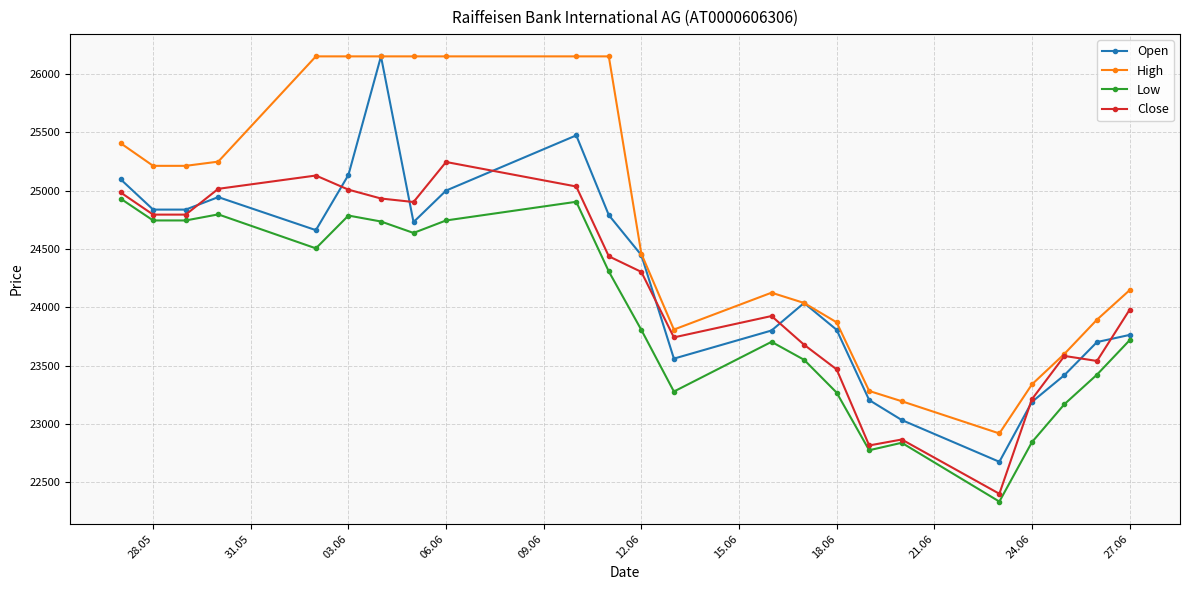

What is the value of the Open point at the 17th from the left?

23205